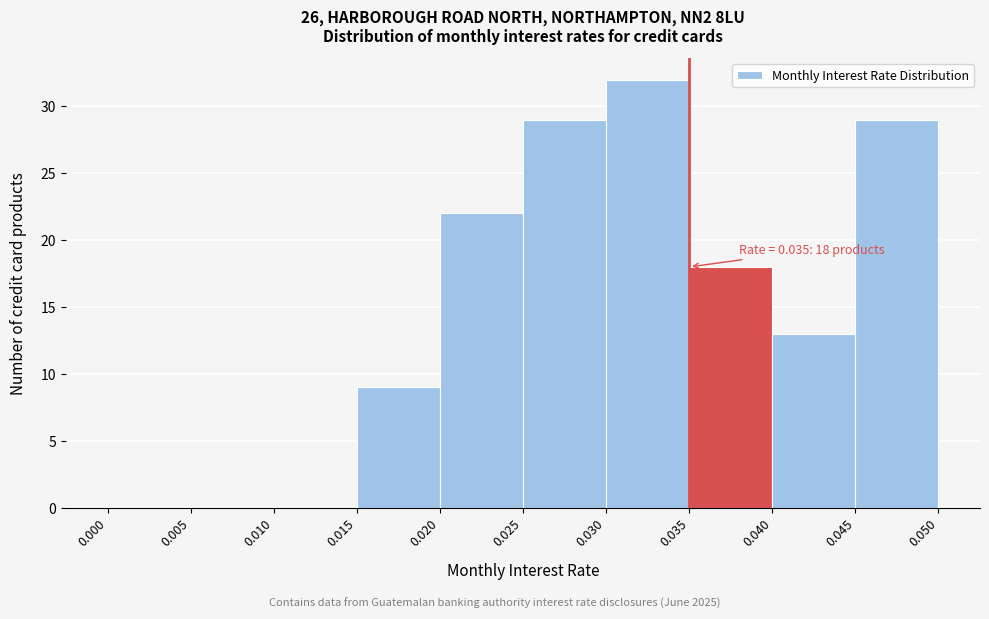

Over which range of the x-axis is the bar tallest?

0.030 to 0.035